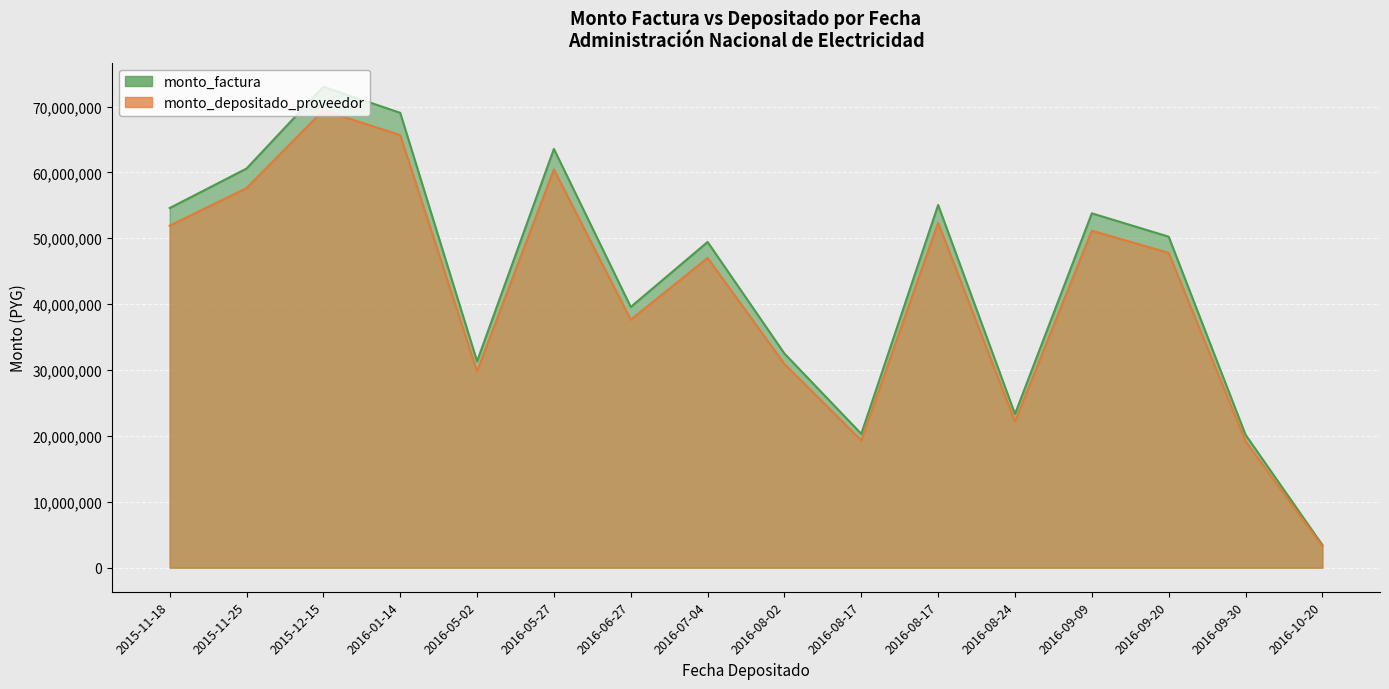

What is the greatest value displayed?

73007550